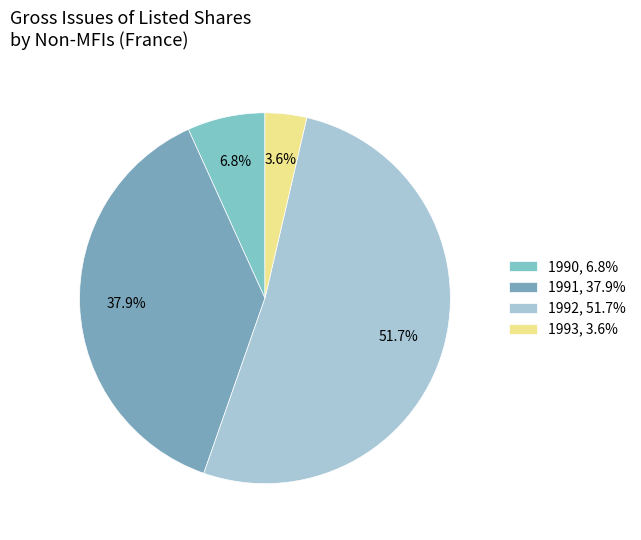

What is the largest slice in the pie chart?

1992, 51.7%